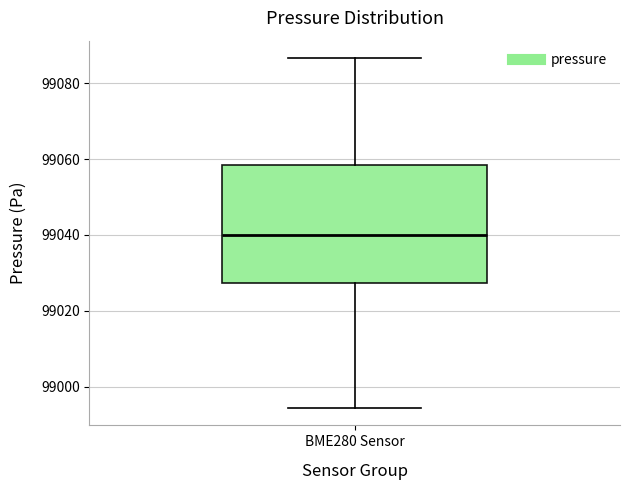

Read this box plot against the y-axis: the position of the median line, the range covered by the box, and the ends of both whiskers. The values are not printed on the chart, so give them approximately, as read against the axis.

median 99040, box 99028 to 99058, whiskers 98994 to 99086